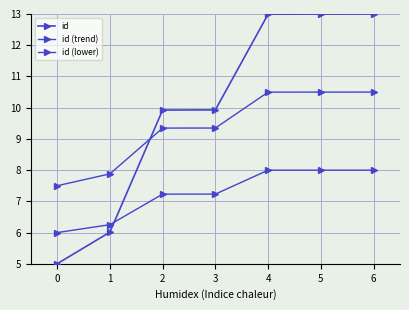

Is the value of id (trend) at 3 greater than the value of id at 3?

No